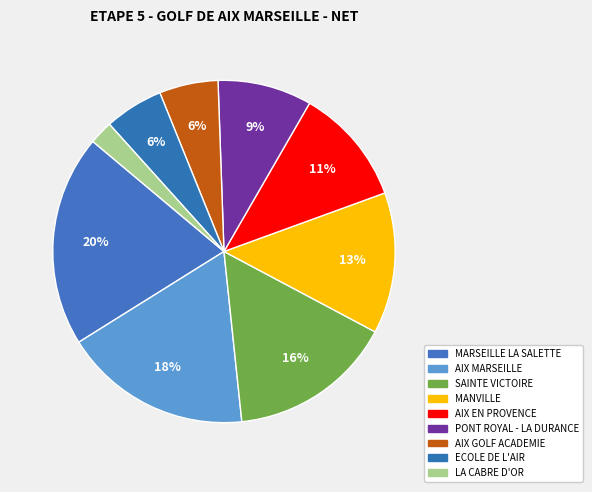

How many slices are in this pie chart?

9